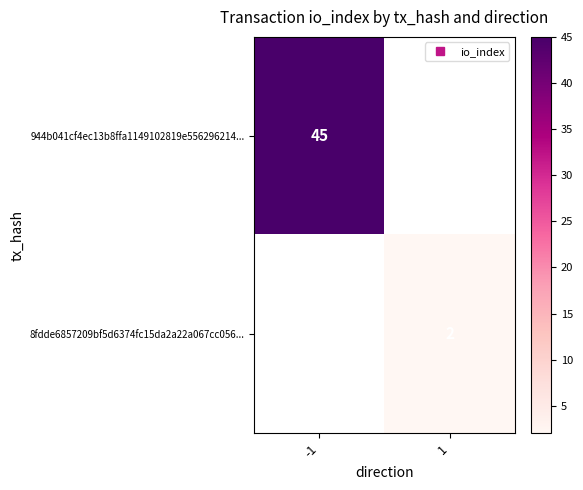

How many values in 944b041cf4ec13b8ffa1149102819e556296214... are above zero?

1